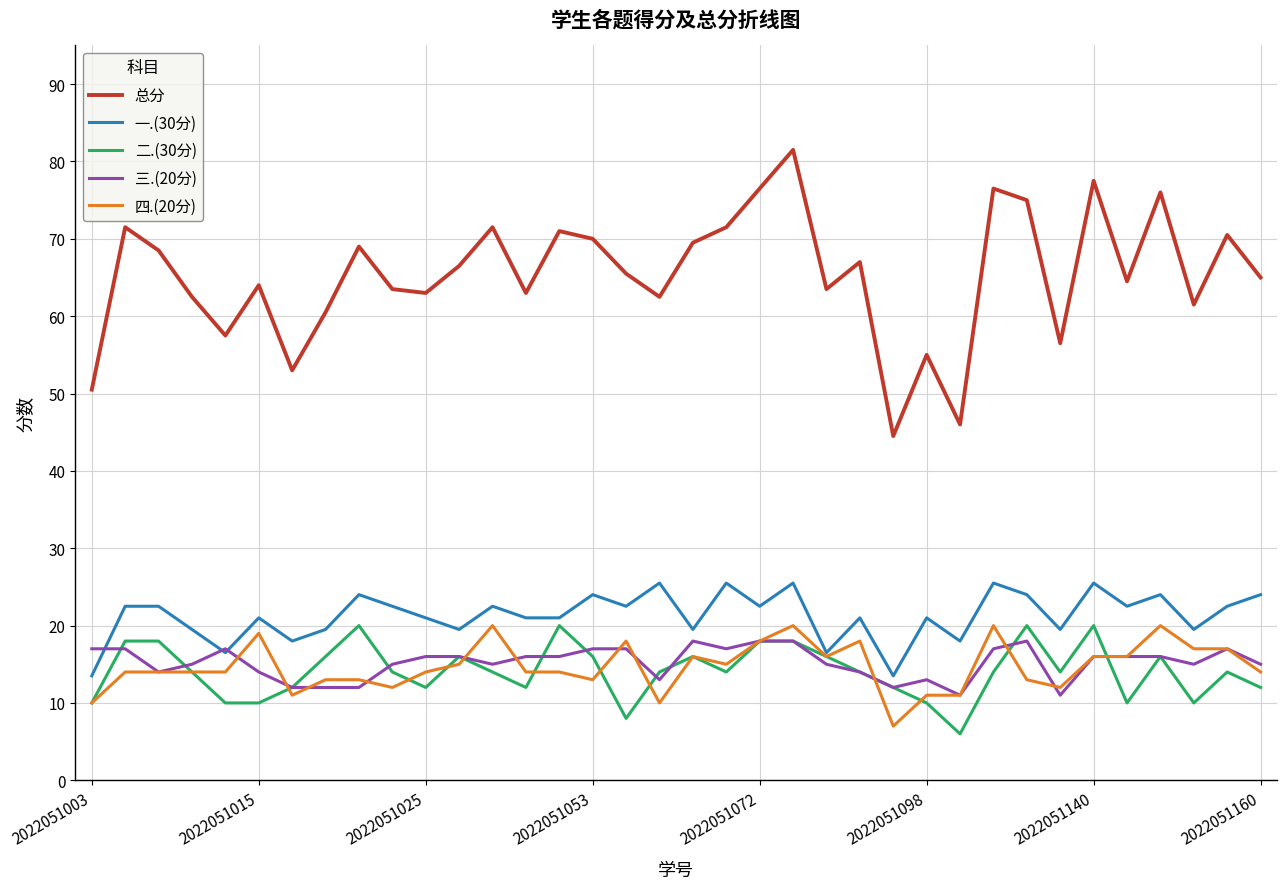

Which series has the widest spread of values?

总分